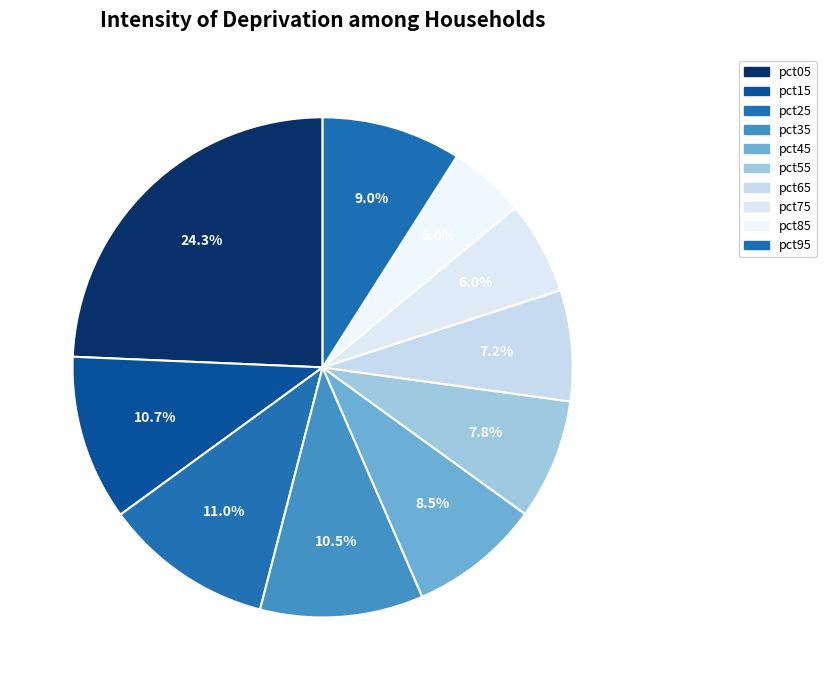

The pct05 slice represents 24% of the pie. True or false?

True